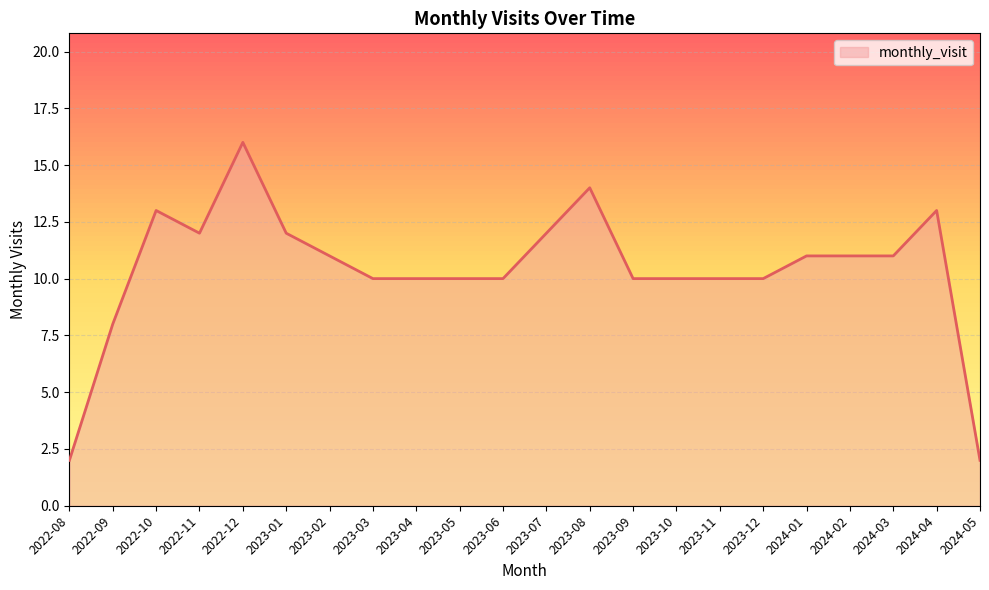

Reading left to right, transcribe all the data shown in this chart.

2	8	13	12	16	12	11	10	10	10	10	12	14	10	10	10	10	11	11	11	13	2